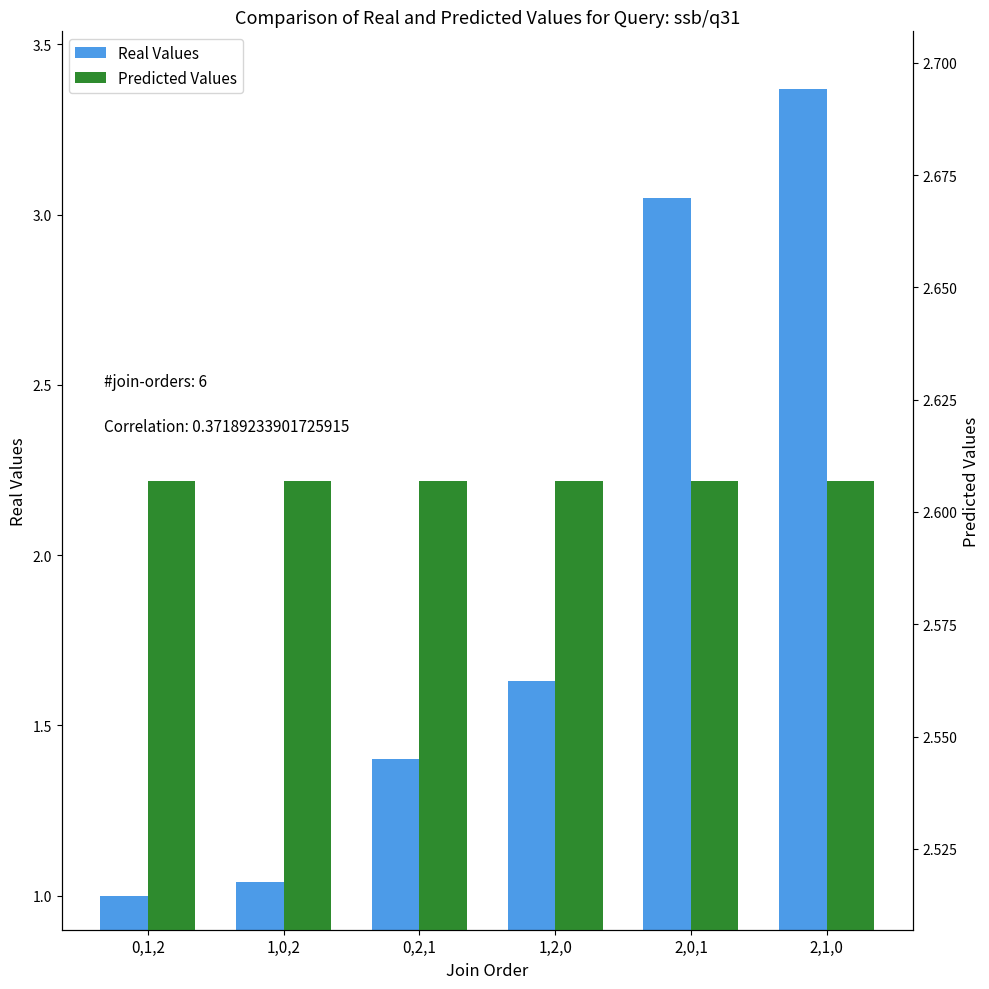

Reading left to right, transcribe all the data shown in this chart.

Real Values: 1.0	1.0	1.4	1.6	3.0	3.4
Predicted Values: 2.6	2.6	2.6	2.6	2.6	2.6